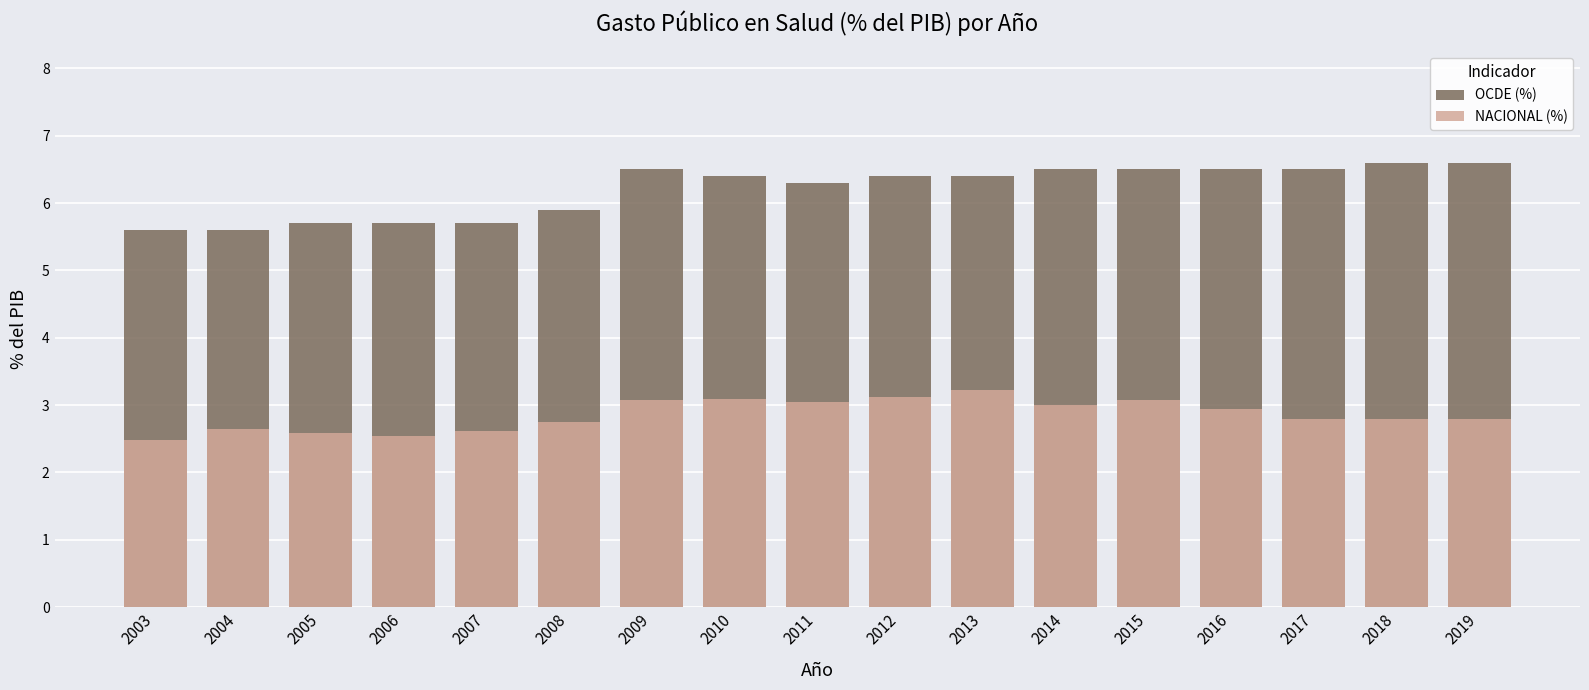

What is the minimum value shown in the chart?

2.5